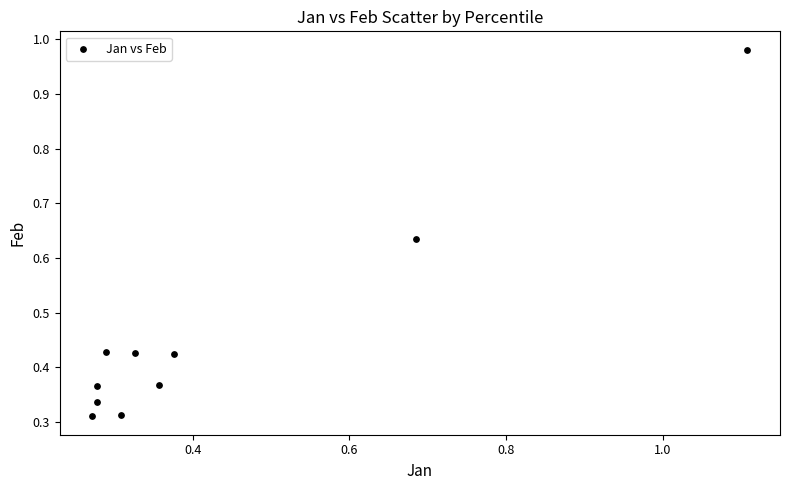

What is the range of Y values (max minus min)?

0.7